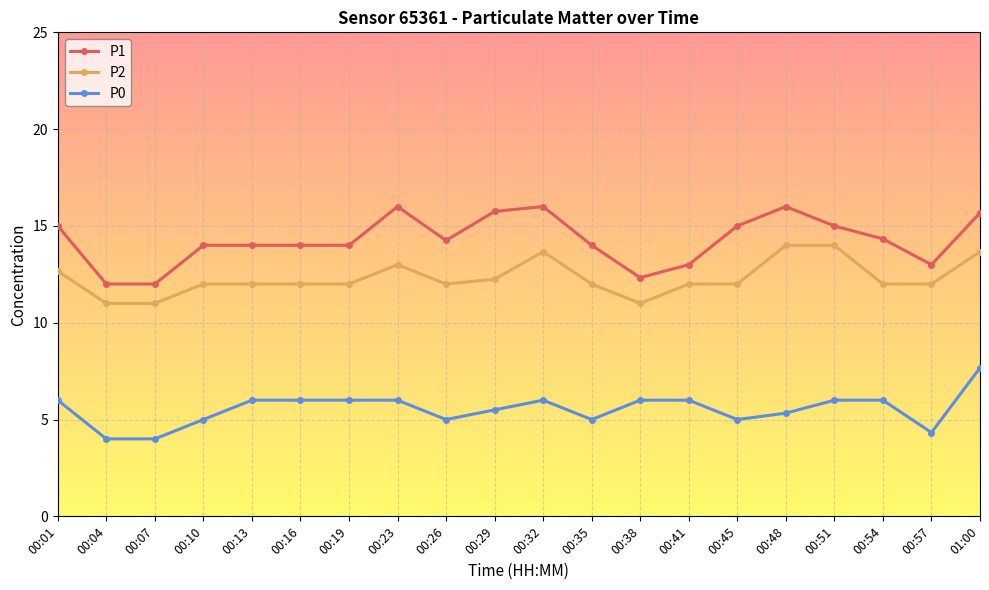

Rank the series at 00:35 from lowest to highest value.

P0, P2, P1